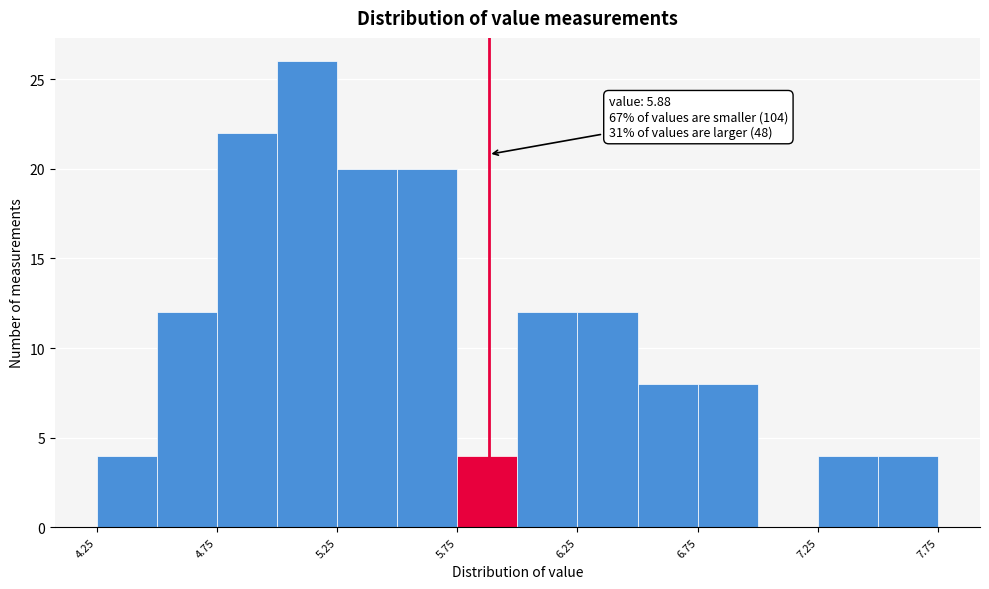

Which range on the x-axis has the tallest bar?

5.00 to 5.25